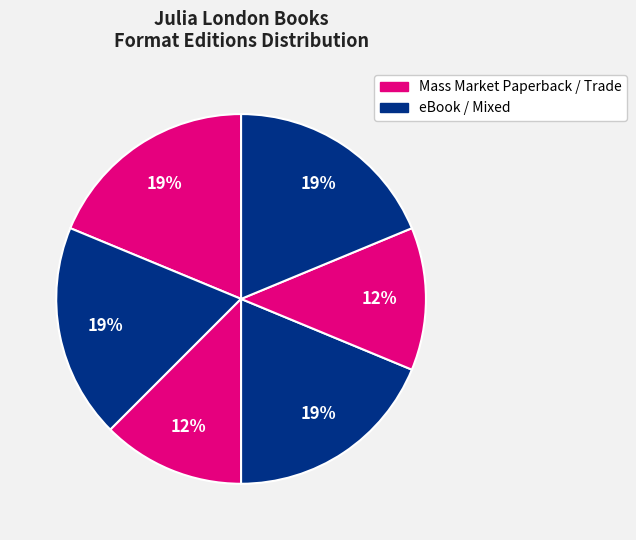

Count the number of slices in the pie.

6